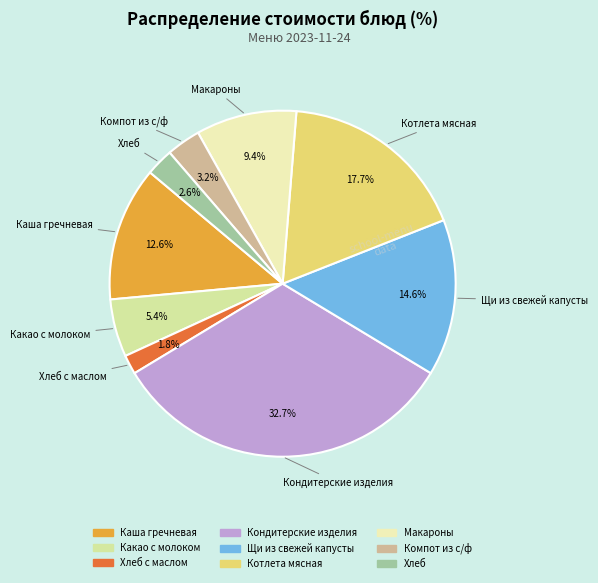

How many segments does this pie chart have?

9